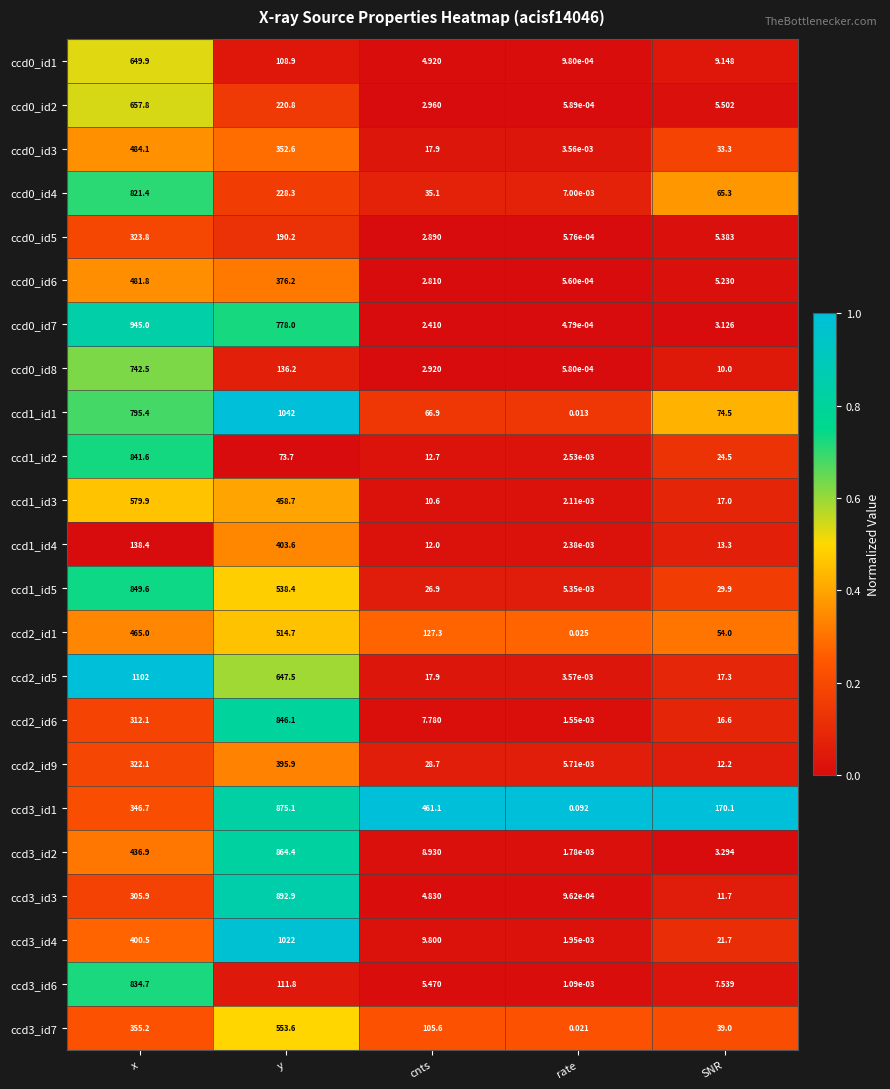

Which category has the highest value in the ccd0_id5 series?

x